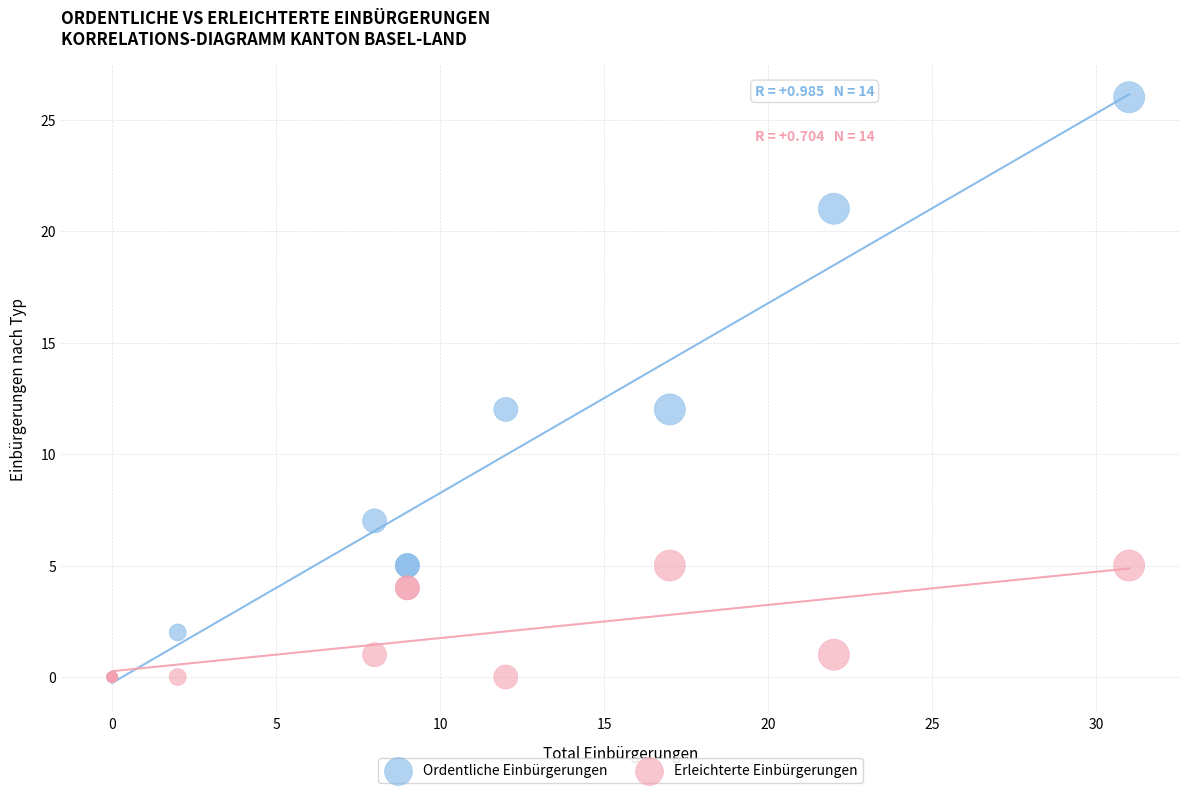

What are all the series names shown in the legend?

Ordentliche Einbürgerungen, Erleichterte Einbürgerungen